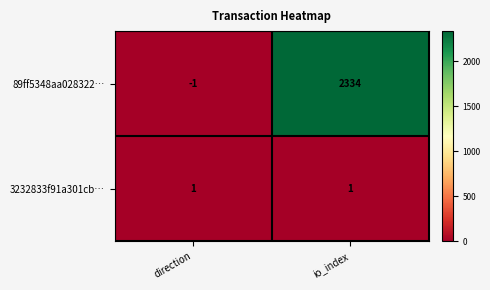

What is the greatest value displayed?

2334